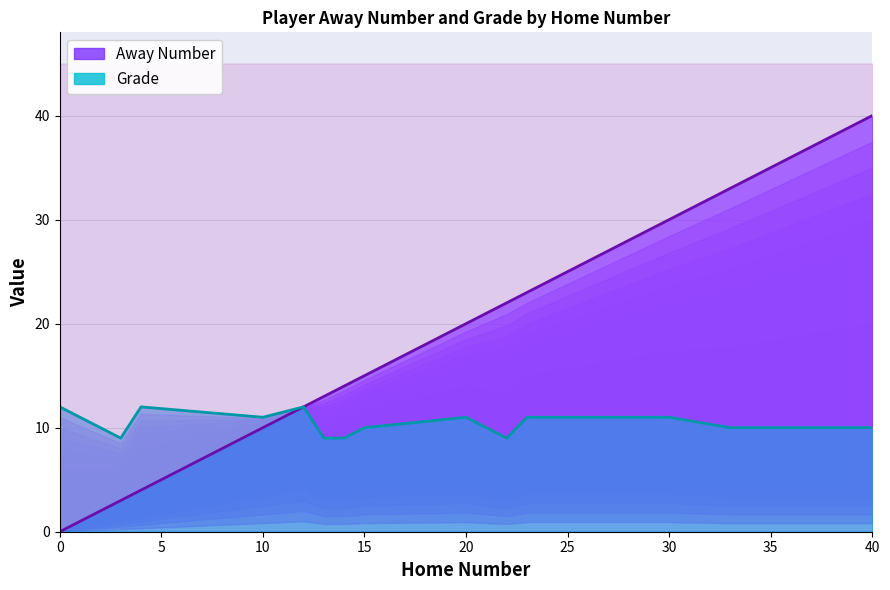

The value of Away Number at 12 is 12. True or false?

True